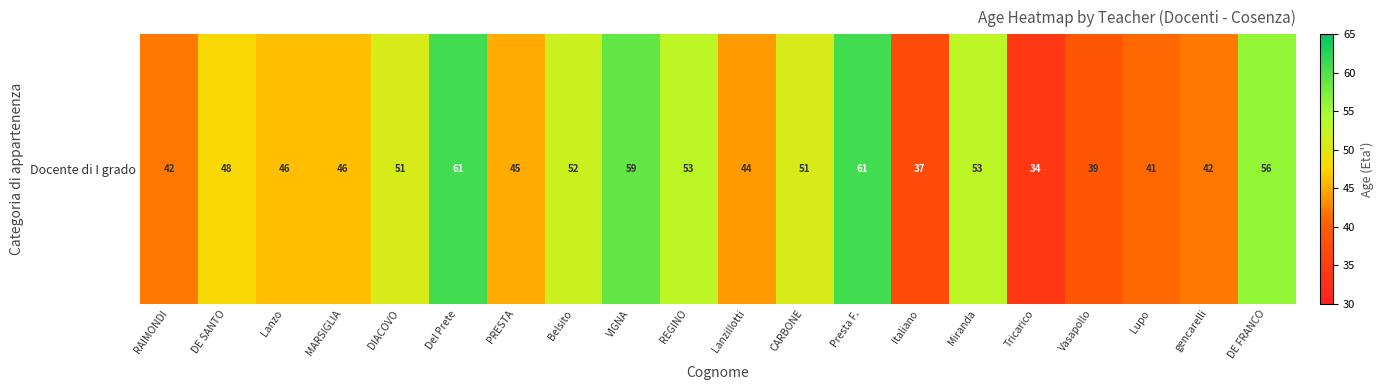

What is the change in value from VIGNA to DE FRANCO?

-3